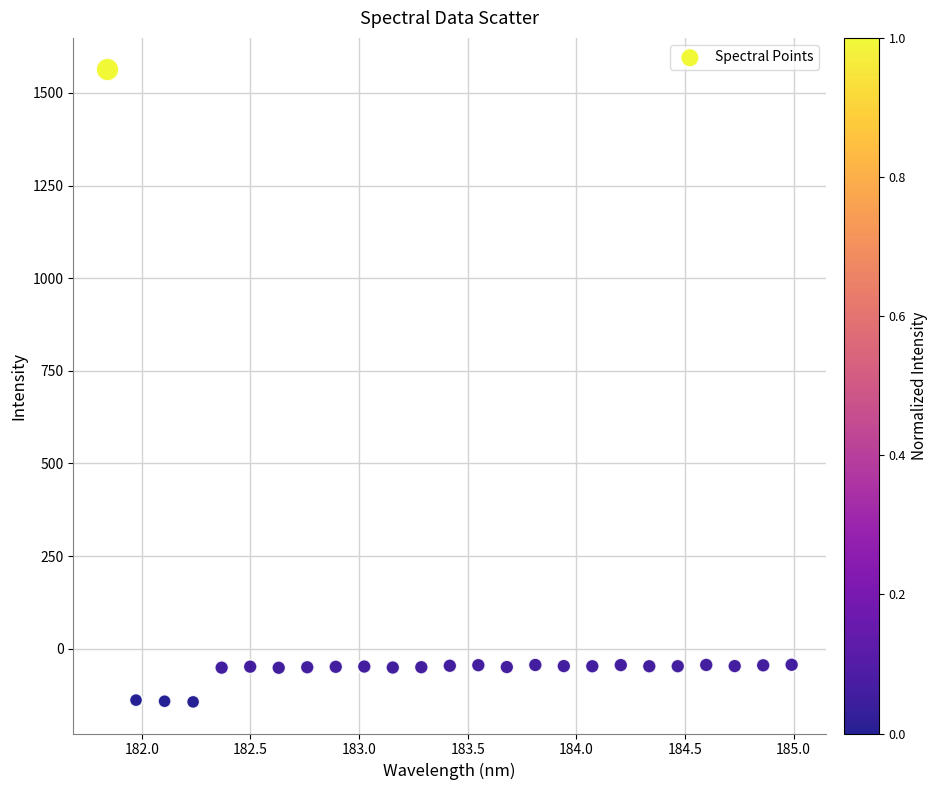

What is the range of Y values (max minus min)?

1706.9